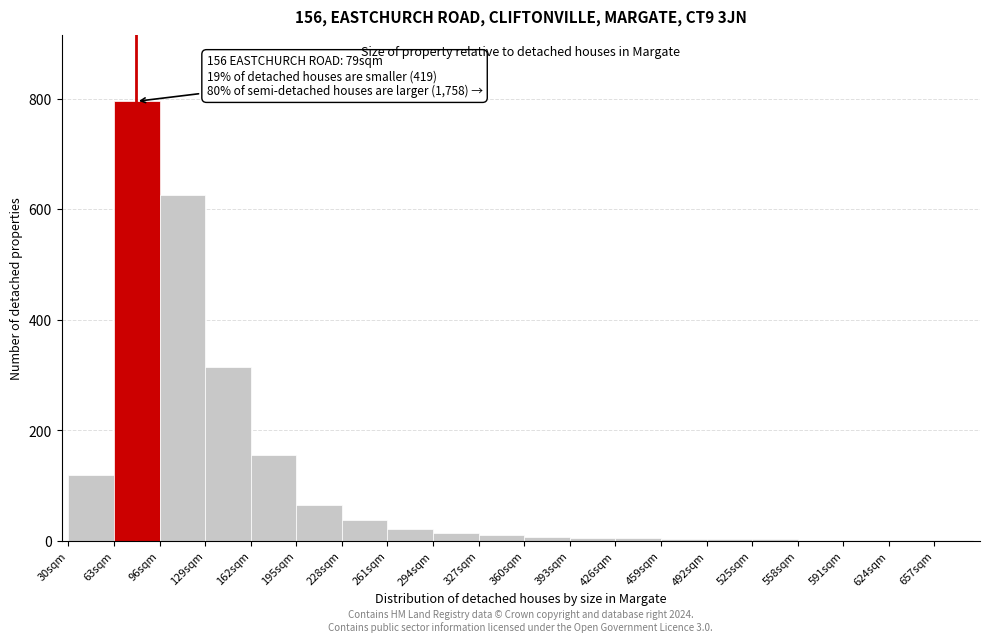

Over which range of the x-axis is the bar tallest?

63 to 96